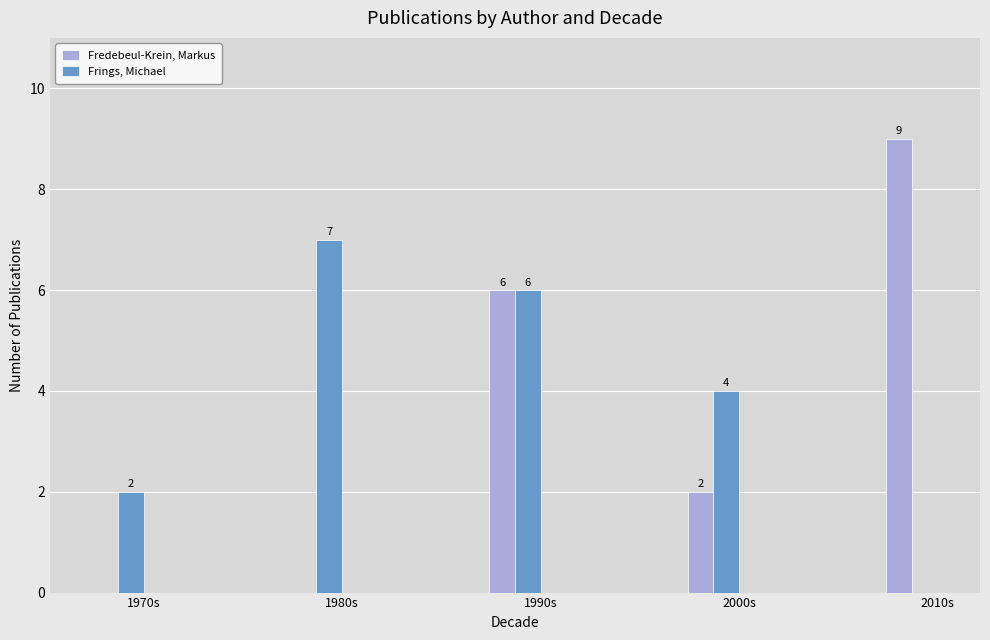

Read the Frings, Michael value at 1990s.

6